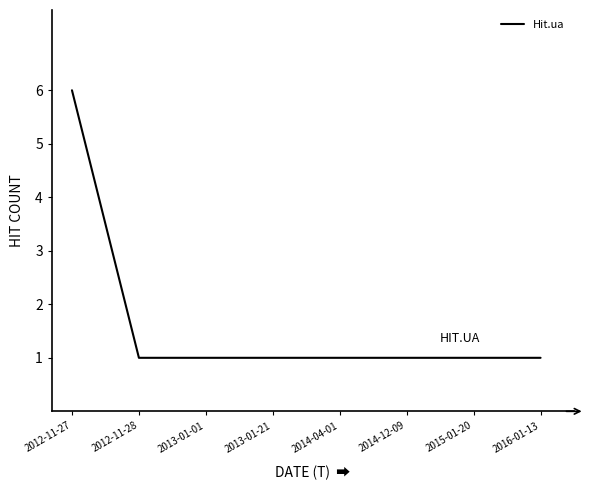

Count the number of data series in this chart.

1